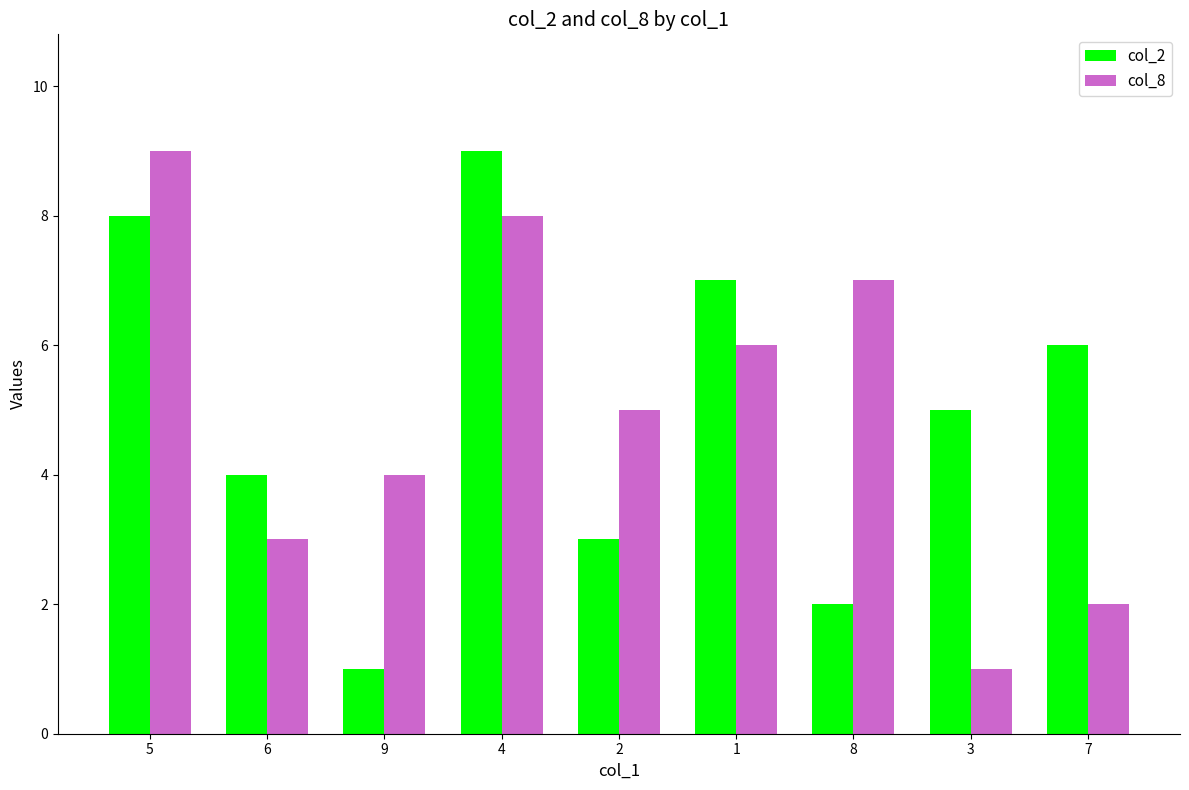

What is the difference between the col_8 values at 8 and 6?

4